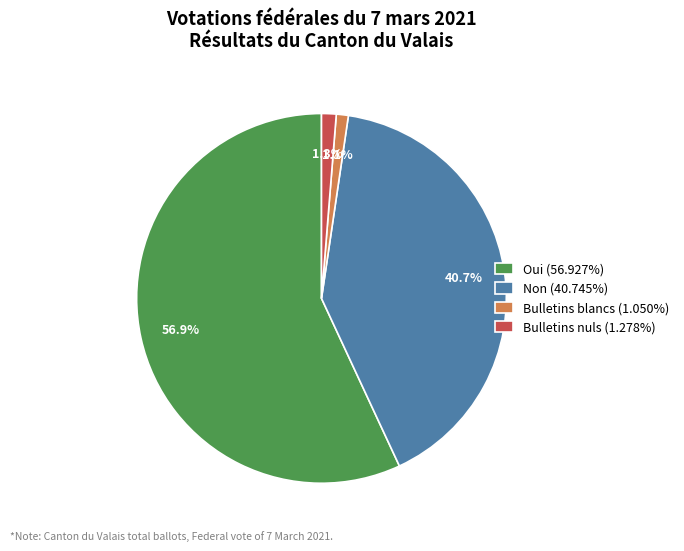

What portion of the pie excludes Bulletins blancs (1.050%)?

98.9%